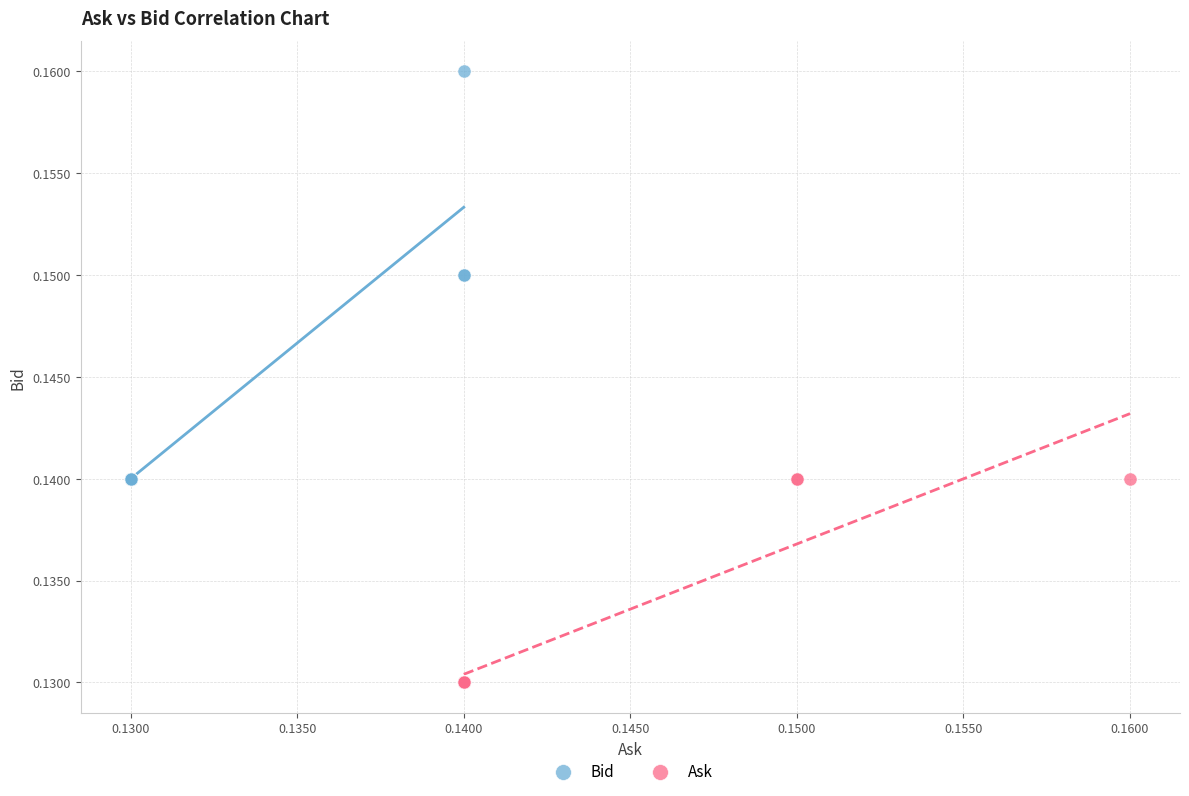

Which series reaches the minimum Y coordinate?

Ask